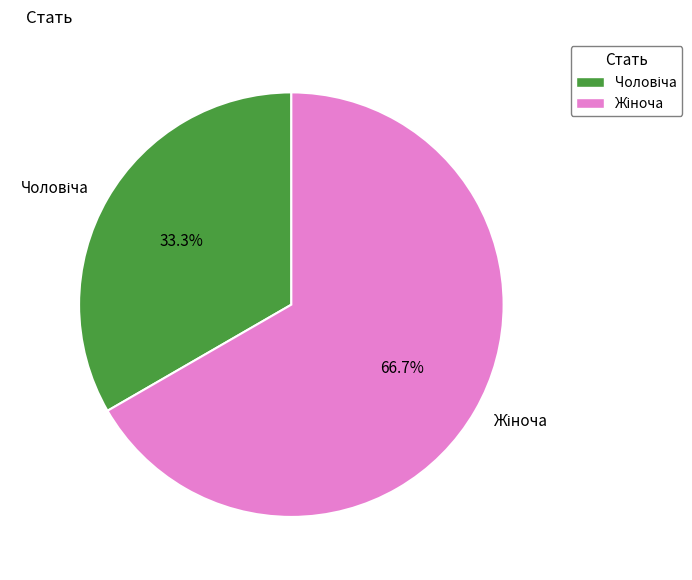

Is there a majority slice in this chart?

Yes